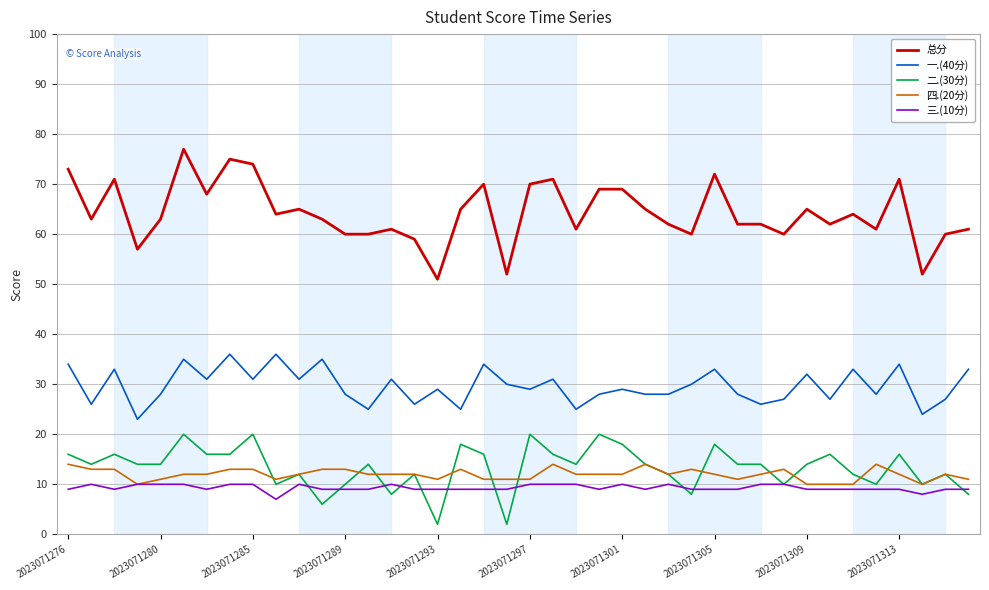

Reading left to right, list all the values displayed in this chart.

总分: 73	63	71	57	63	77	68	75	74	64	65	63	60	60	61	59	51	65	70	52	70	71	61	69	69	65	62	60	72	62	62	60	65	62	64	61	71	52	60	61
一.(40分): 34	26	33	23	28	35	31	36	31	36	31	35	28	25	31	26	29	25	34	30	29	31	25	28	29	28	28	30	33	28	26	27	32	27	33	28	34	24	27	33
二.(30分): 16	14	16	14	14	20	16	16	20	10	12	6	10	14	8	12	2	18	16	2	20	16	14	20	18	14	12	8	18	14	14	10	14	16	12	10	16	10	12	8
四.(20分): 14	13	13	10	11	12	12	13	13	11	12	13	13	12	12	12	11	13	11	11	11	14	12	12	12	14	12	13	12	11	12	13	10	10	10	14	12	10	12	11
三.(10分): 9	10	9	10	10	10	9	10	10	7	10	9	9	9	10	9	9	9	9	9	10	10	10	9	10	9	10	9	9	9	10	10	9	9	9	9	9	8	9	9